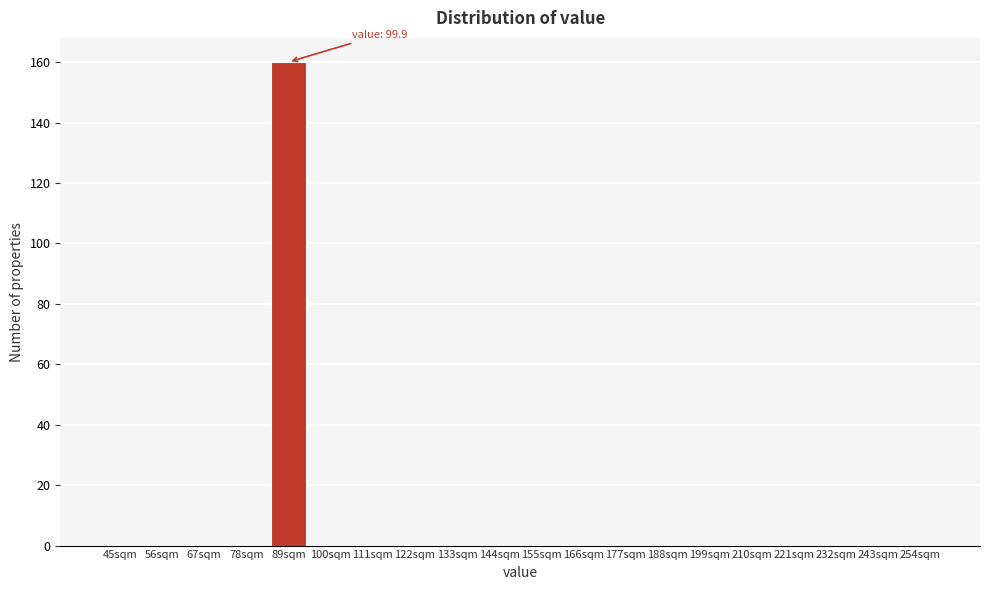

Reading right to left, transcribe all the data shown in this chart.

254sqm=0	243sqm=0	232sqm=0	221sqm=0	210sqm=0	199sqm=0	188sqm=0	177sqm=0	166sqm=0	155sqm=0	144sqm=0	133sqm=0	122sqm=0	111sqm=0	100sqm=0	89sqm=160	78sqm=0	67sqm=0	56sqm=0	45sqm=0